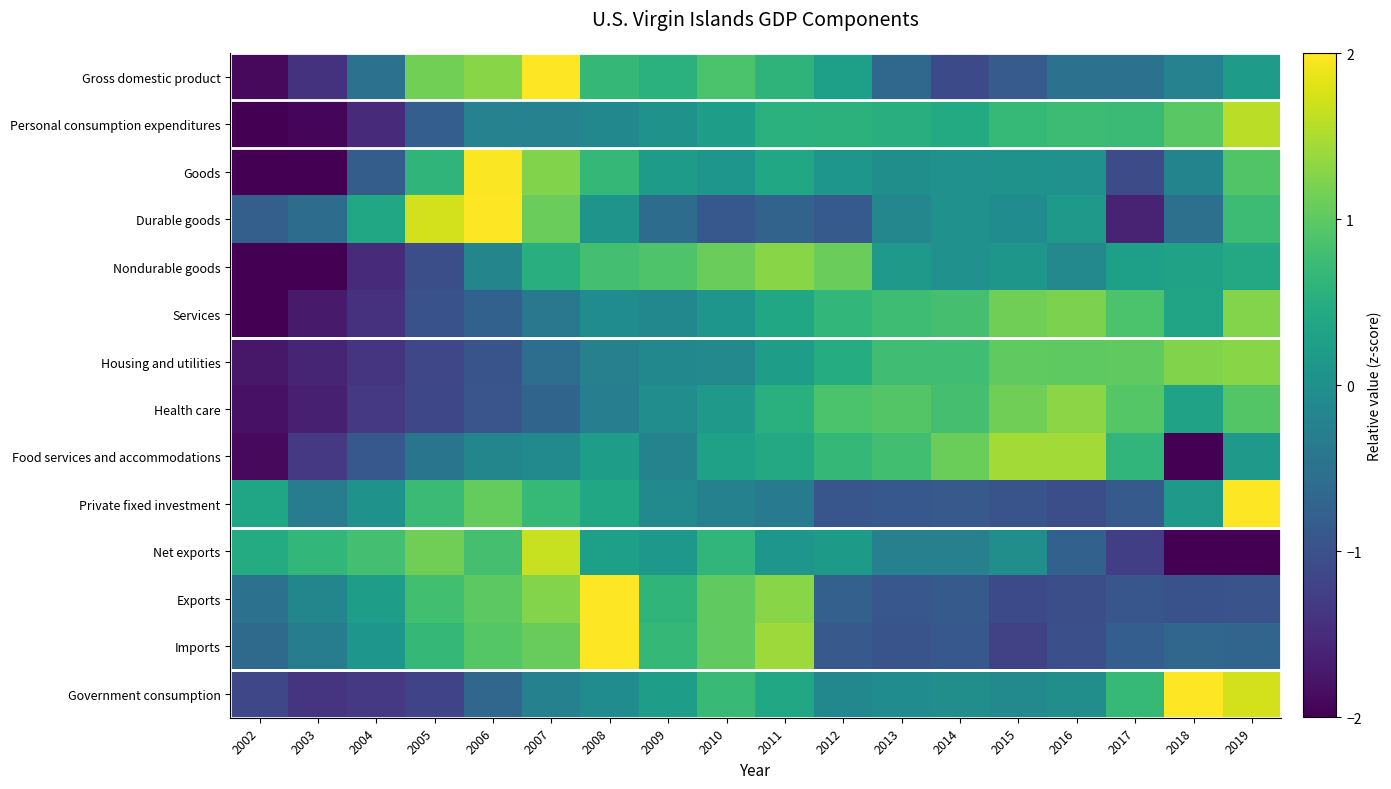

Between 2017 and 2015, which is larger?

2017